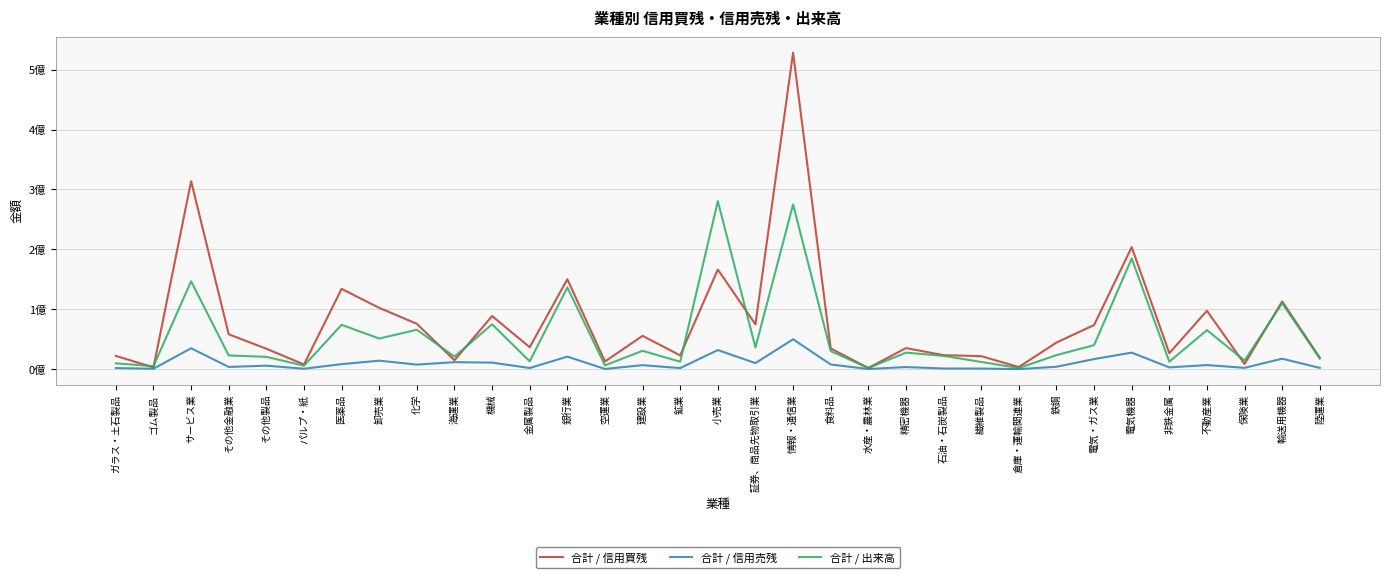

What is the value of the 合計 / 出来高 point at the 9th from the left?

66013900